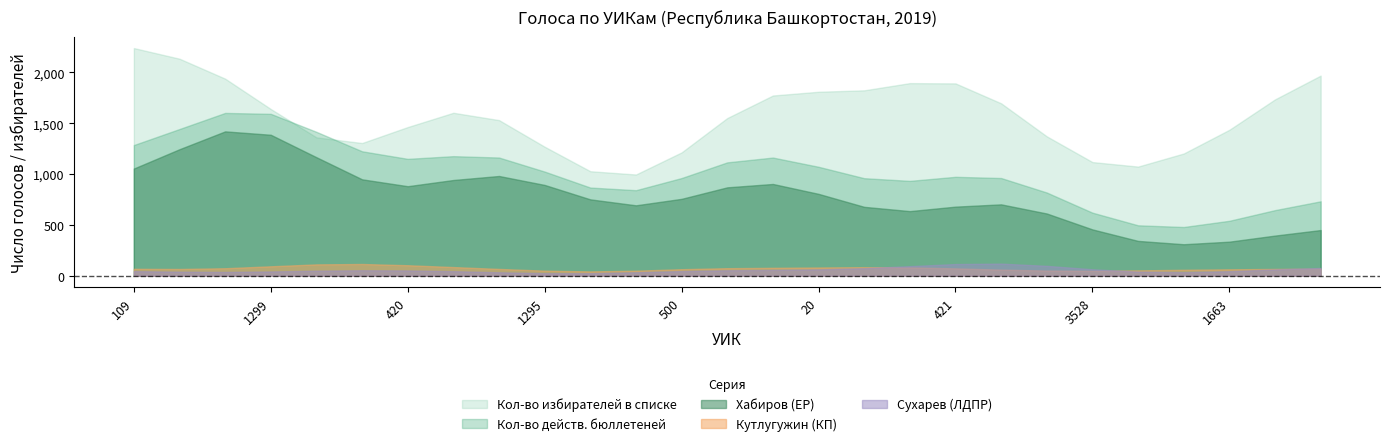

What is the sum of all Кутлугужин (КП) values?

1940.0